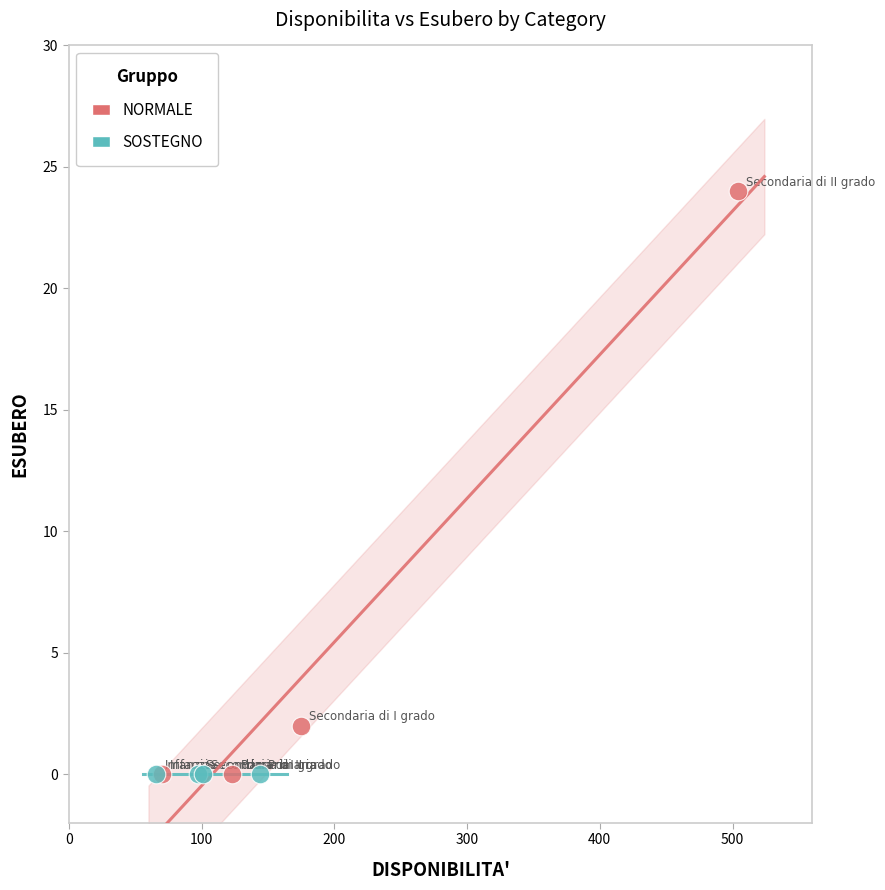

Which series reaches the maximum Y coordinate?

NORMALE